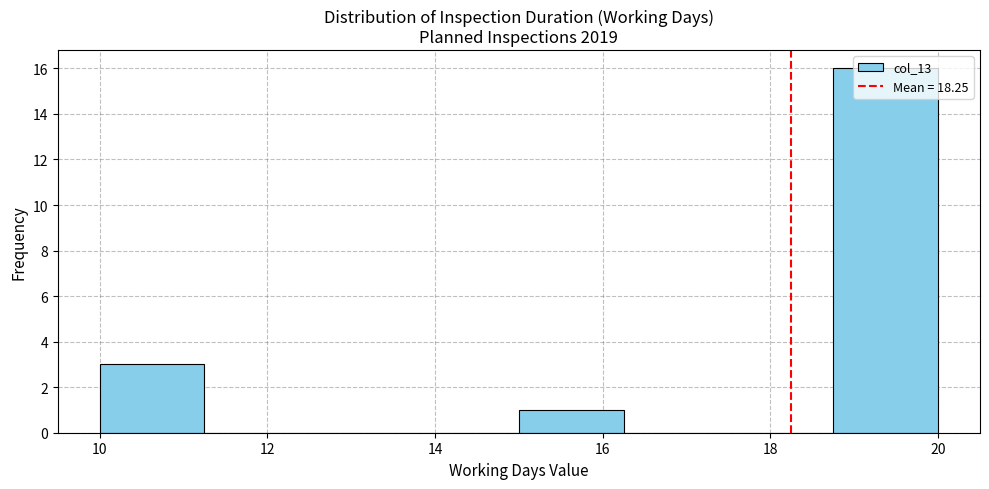

What is the height of the bar covering 18.75 to 20.00 on the x-axis? Neither the bar edges nor the heights are printed on the chart, so give them approximately, as read against the axes.

16